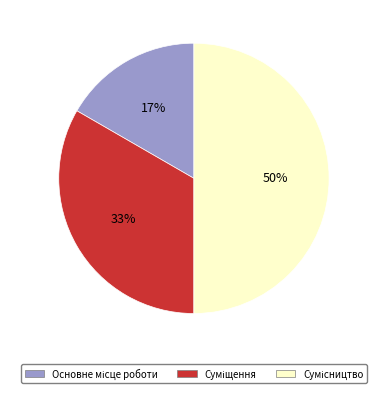

To the nearest percent, what is the average slice percentage?

33%